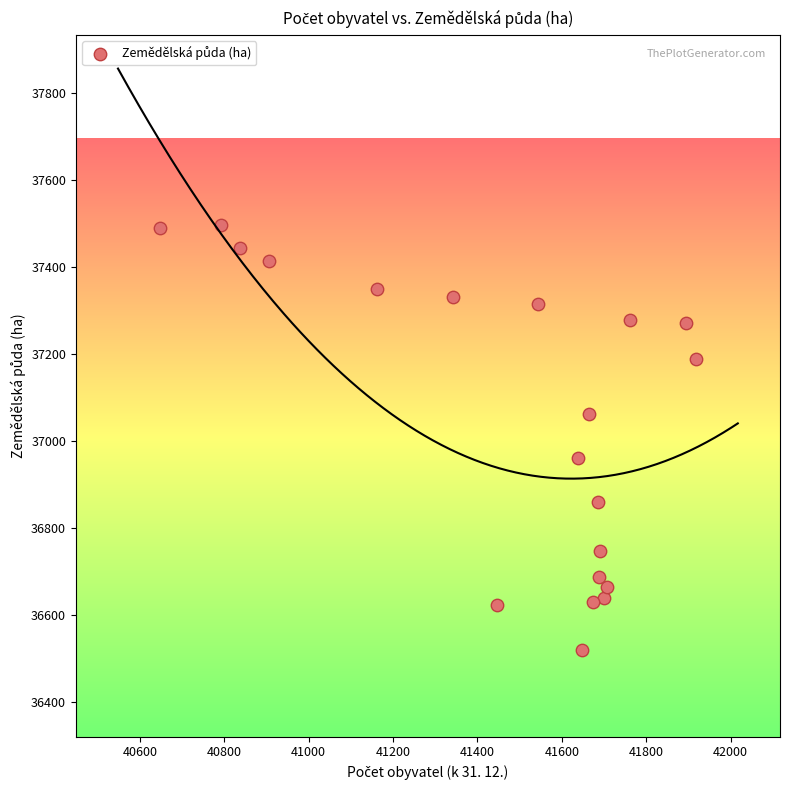

What is the range of Y values (max minus min)?

975.2